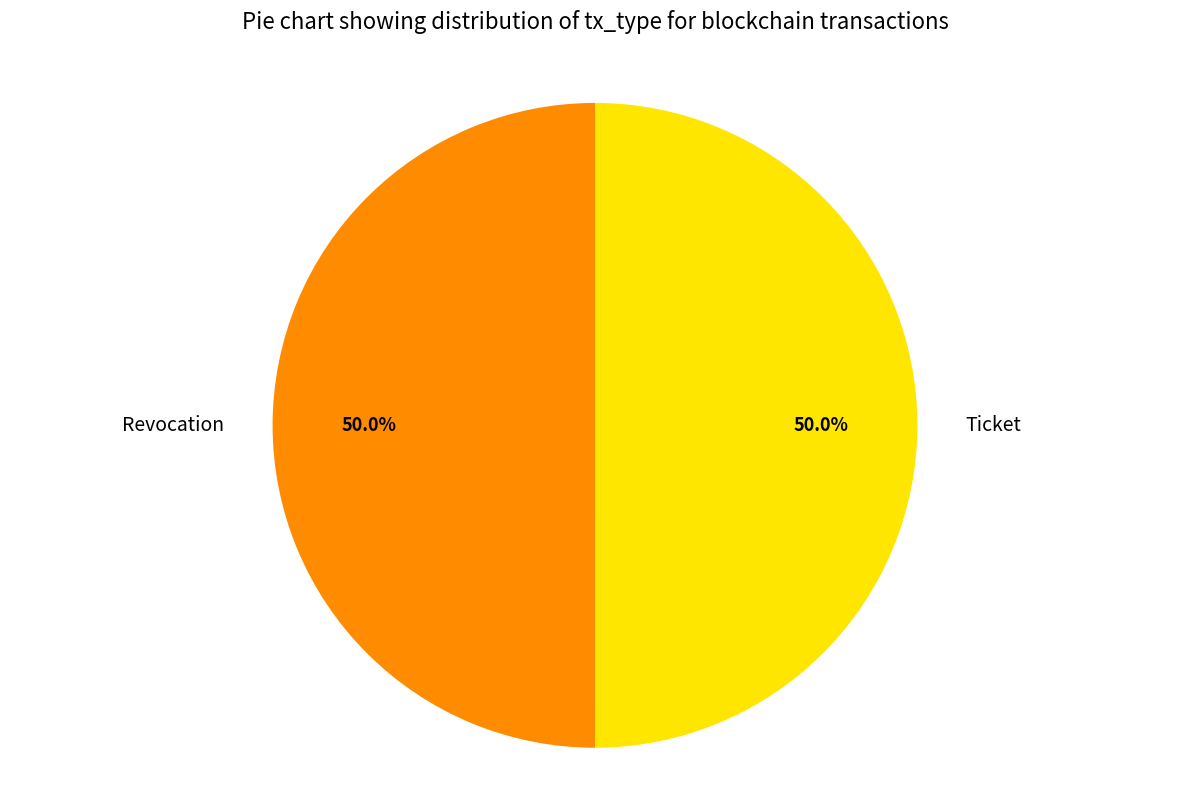

How many segments does this pie chart have?

2